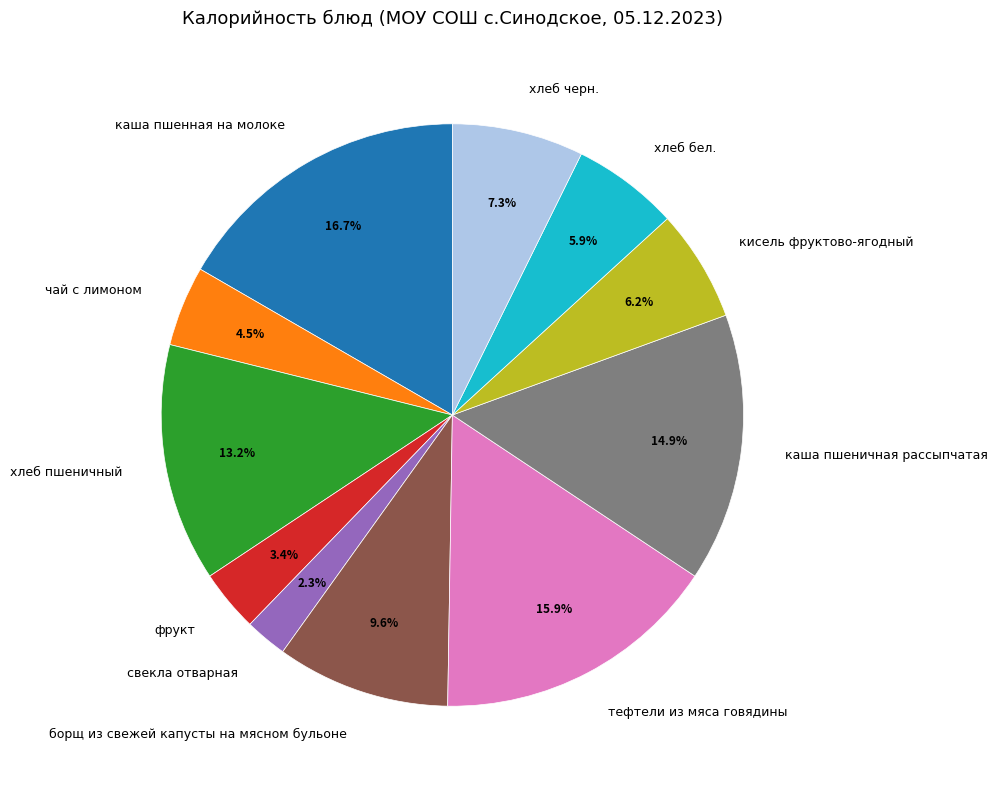

Which category has the biggest portion of the pie?

каша пшенная на молоке